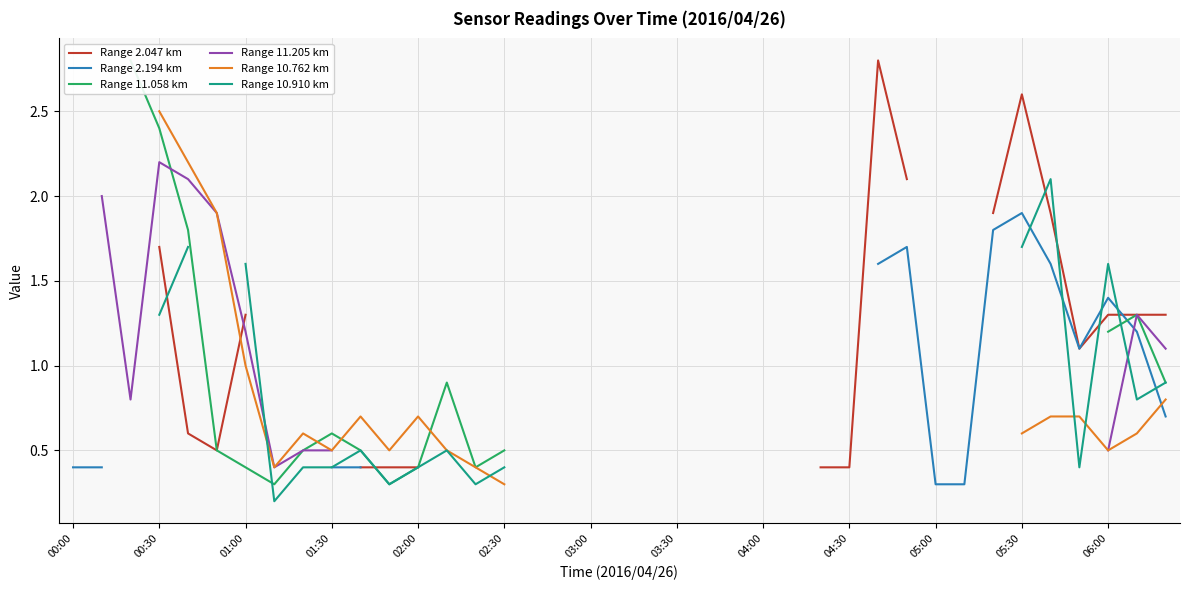

How many intersections are there between Range 2.047 km and Range 10.910 km?

6